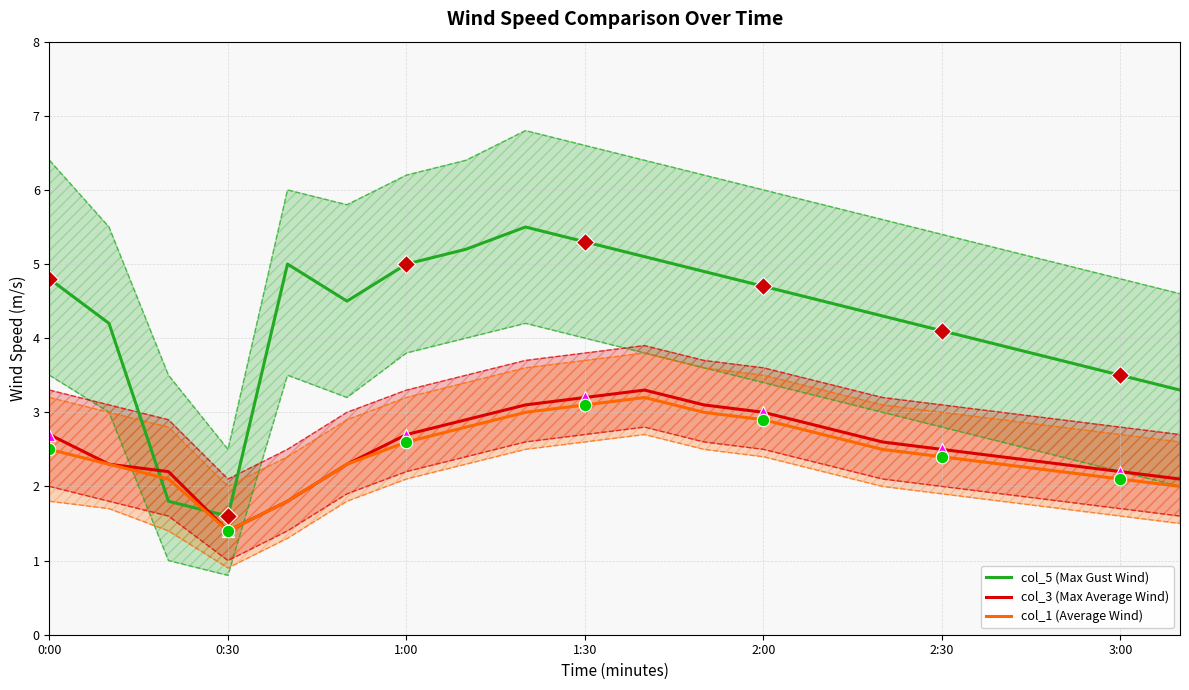

How many data points in col_3 (Max Average Wind) are less than 2?

2